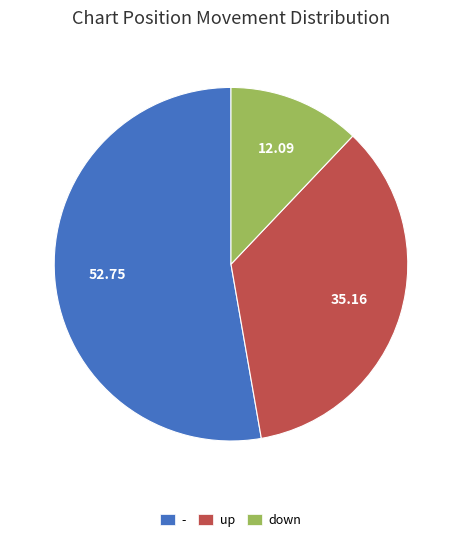

Is there any slice that represents more than half of the pie?

Yes